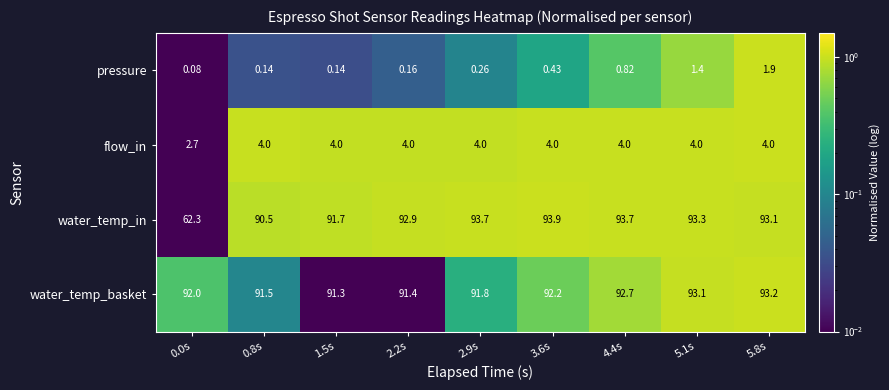

Between 0.8s and 2.2s, which series saw the biggest shift?

water_temp_in